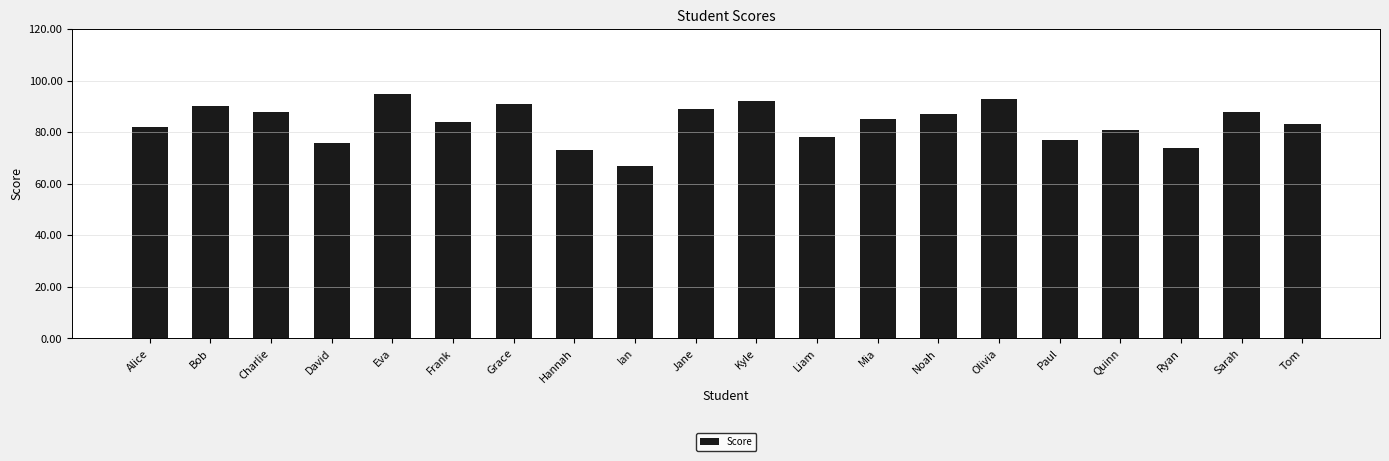

What is the value of the 20th bar from the left?

83